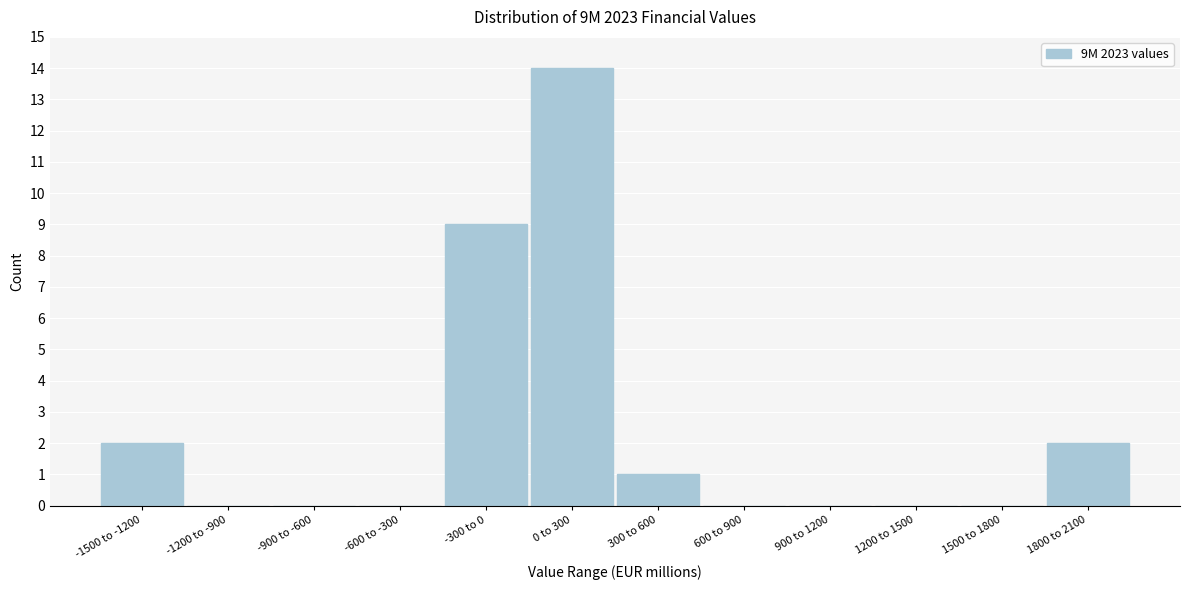

Reading left to right, what are all the values shown in this chart?

-1500 to -1200=2	-1200 to -900=0	-900 to -600=0	-600 to -300=0	-300 to 0=9	0 to 300=14	300 to 600=1	600 to 900=0	900 to 1200=0	1200 to 1500=0	1500 to 1800=0	1800 to 2100=2